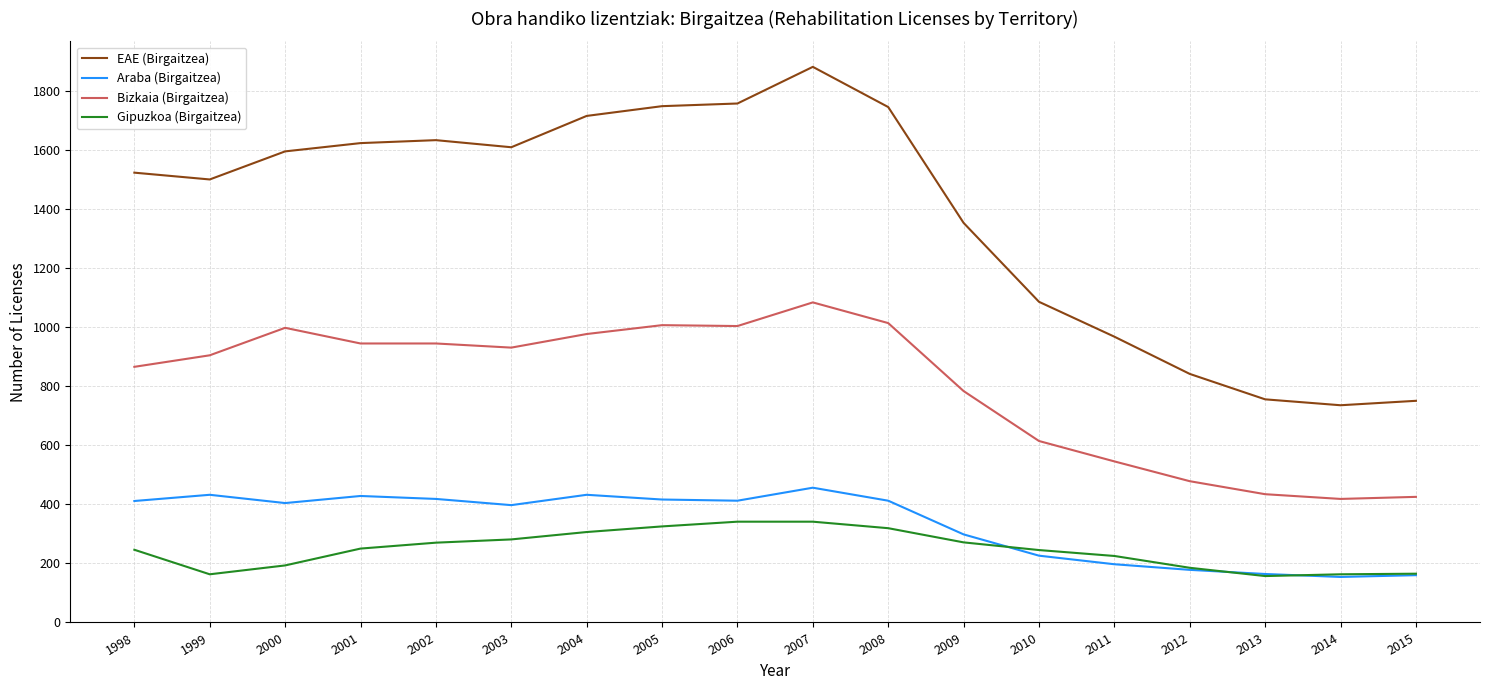

What is the difference between the maximum and second lowest values in the Bizkaia (Birgaitzea) series?

658